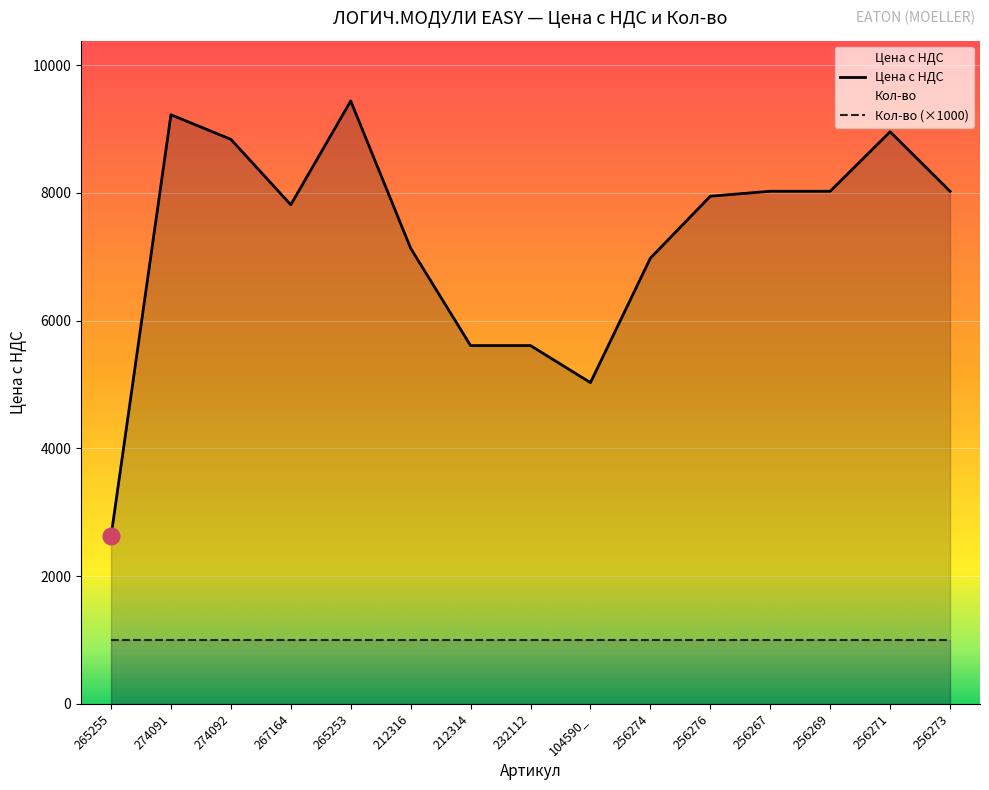

What position from the right is 212314?

9